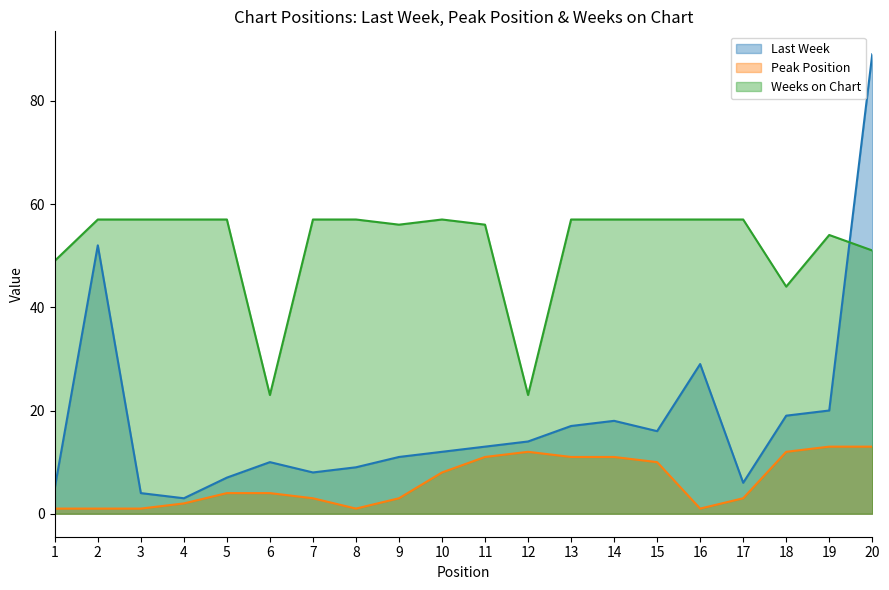

What is the minimum value shown in the chart?

1